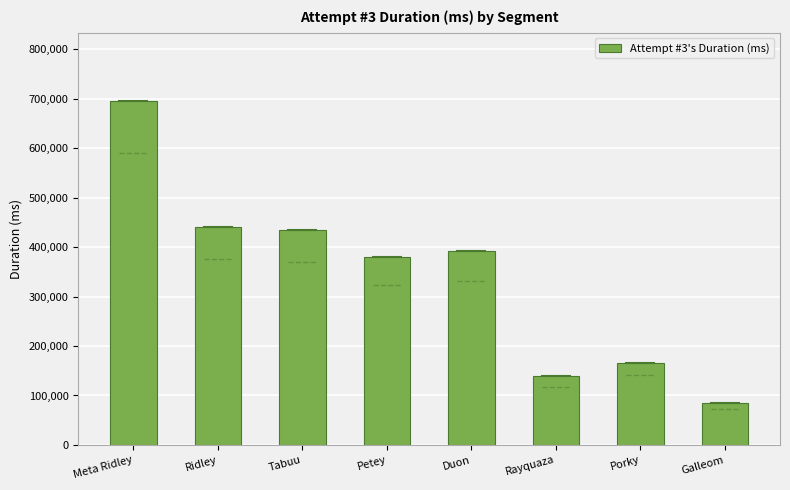

How many data points are less than 391056?

4